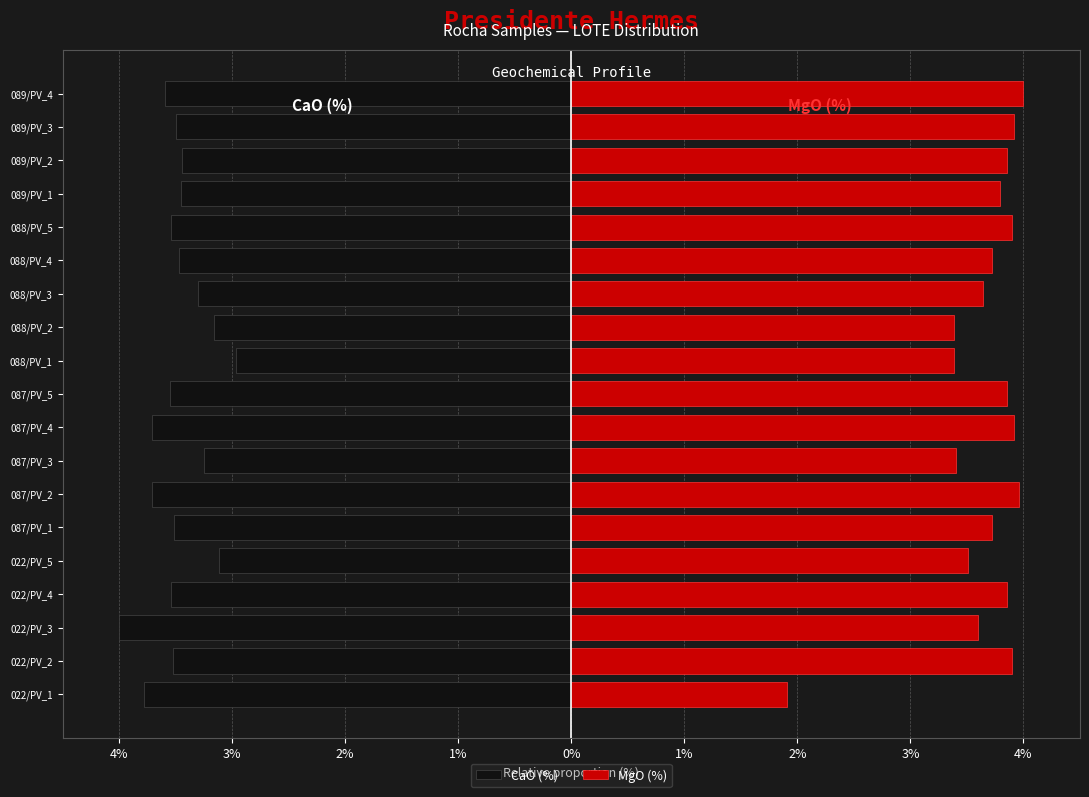

Are the bars horizontal?

Yes